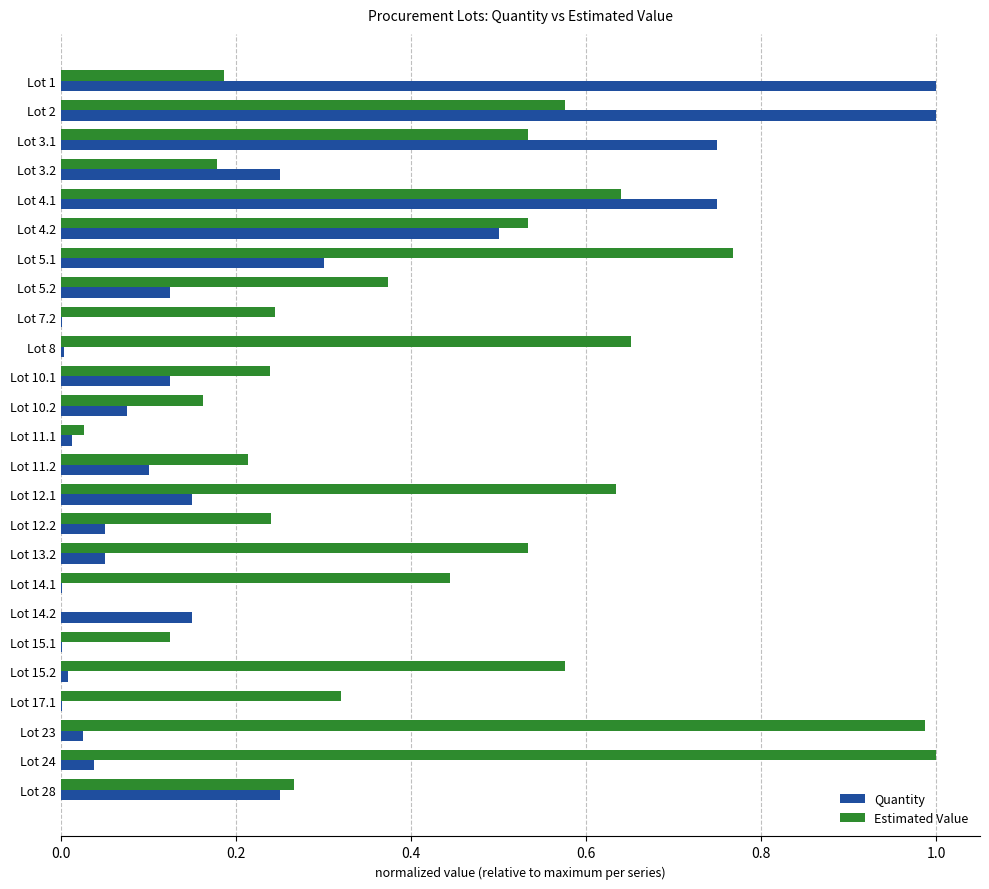

What are all the series names shown in the legend?

Quantity, Estimated Value